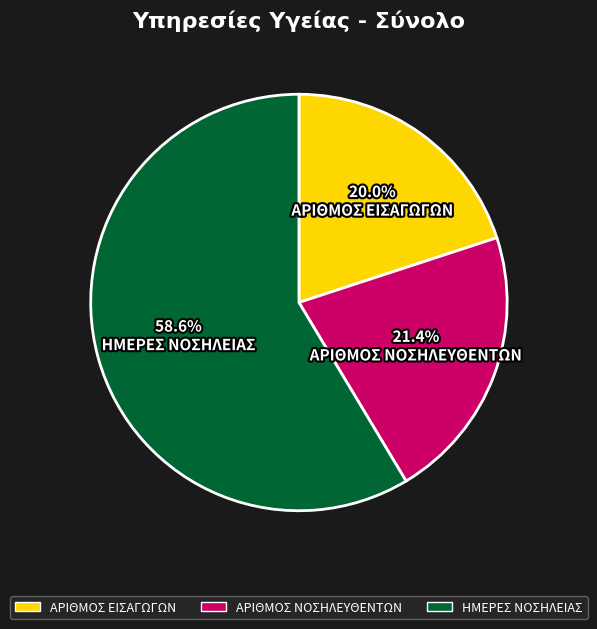

How many slices are in this pie chart?

3